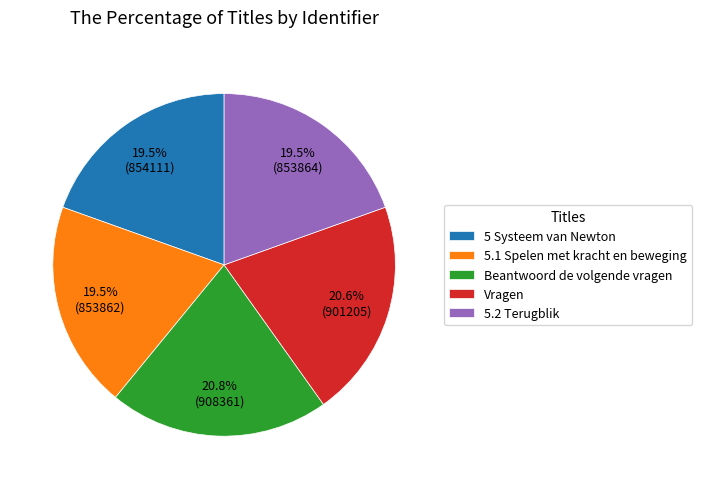

Is it true that 5.2 Terugblik is 12% of the pie?

False